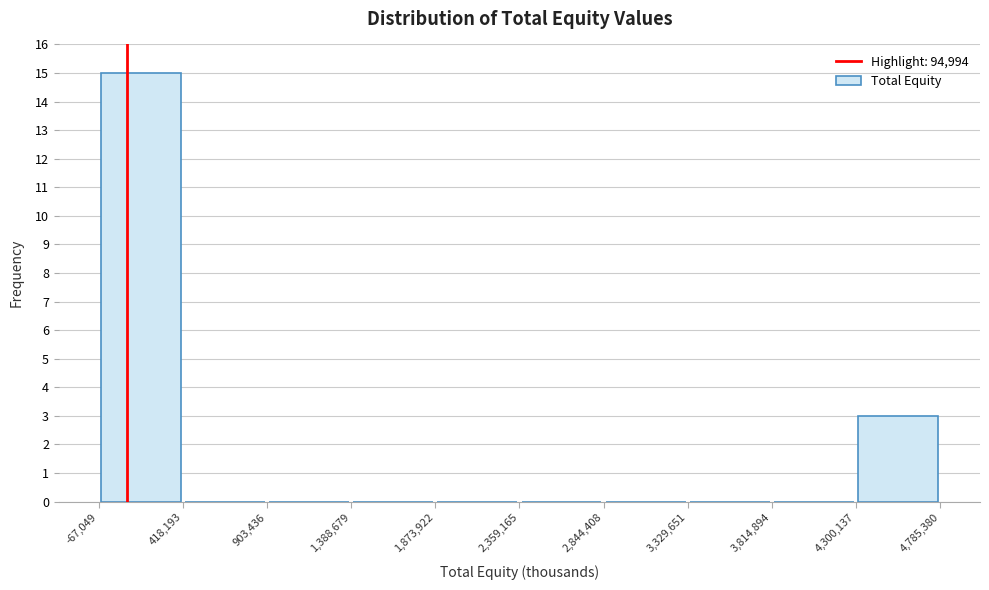

Reading left to right, transcribe this chart: for each bar, give the range it covers on the x-axis and its height. The values are not printed on the chart, so give them approximately, as read against the axis.

-67,049 to 418,193: 15
418,193 to 903,436: 0
903,436 to 1,388,679: 0
1,388,679 to 1,873,922: 0
1,873,922 to 2,359,165: 0
2,359,165 to 2,844,408: 0
2,844,408 to 3,329,651: 0
3,329,651 to 3,814,894: 0
3,814,894 to 4,300,137: 0
4,300,137 to 4,785,380: 3